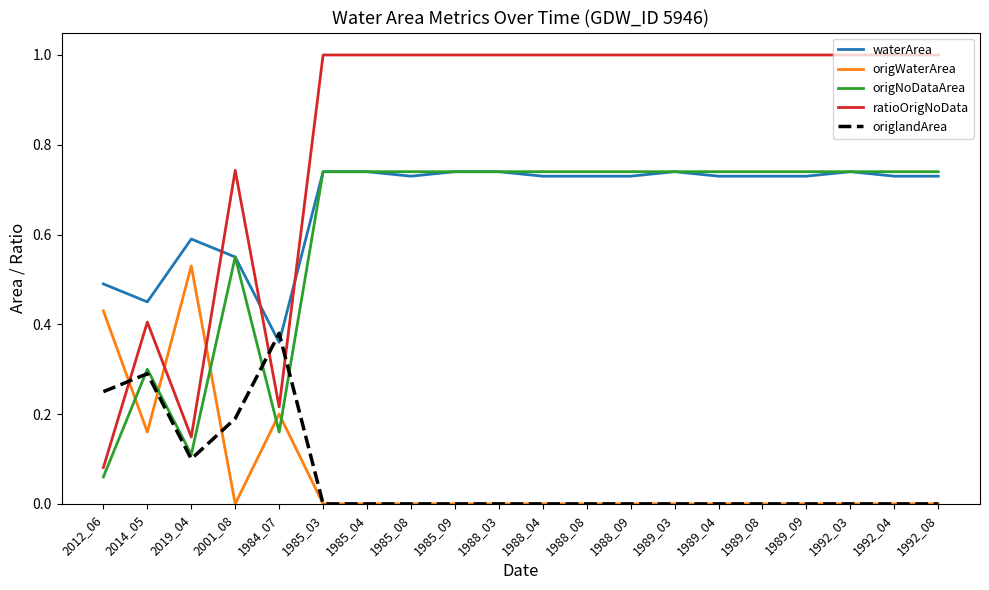

What position from the right is 1985_03?

15